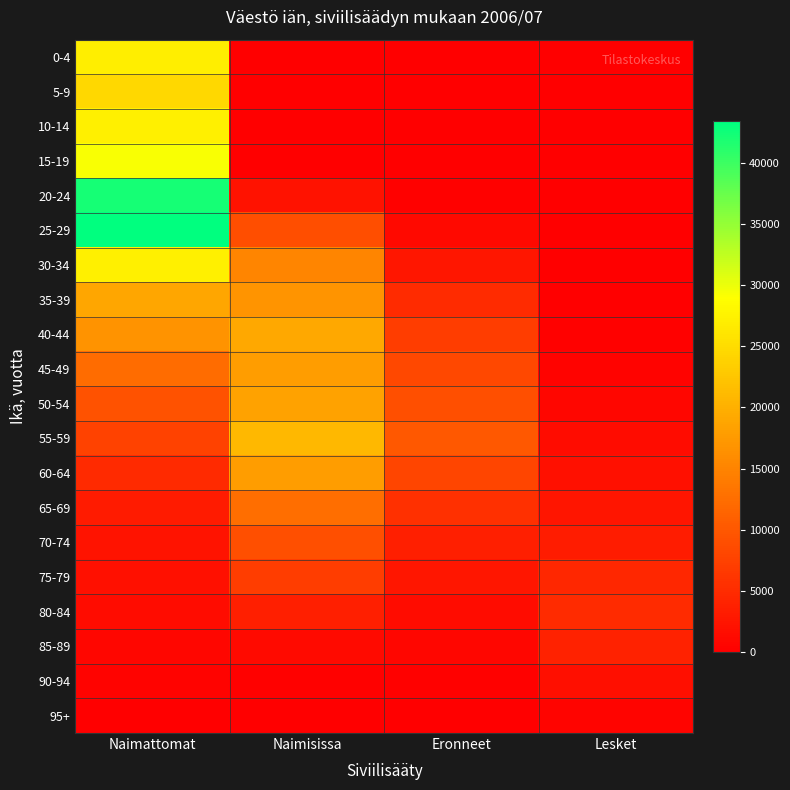

At Eronneet, list the series in order from largest to smallest.

55-59, 50-54, 45-49, 60-64, 40-44, 65-69, 35-39, 70-74, 30-34, 75-79, 80-84, 25-29, 85-89, 90-94, 20-24, 95+, 15-19, 0-4, 5-9, 10-14